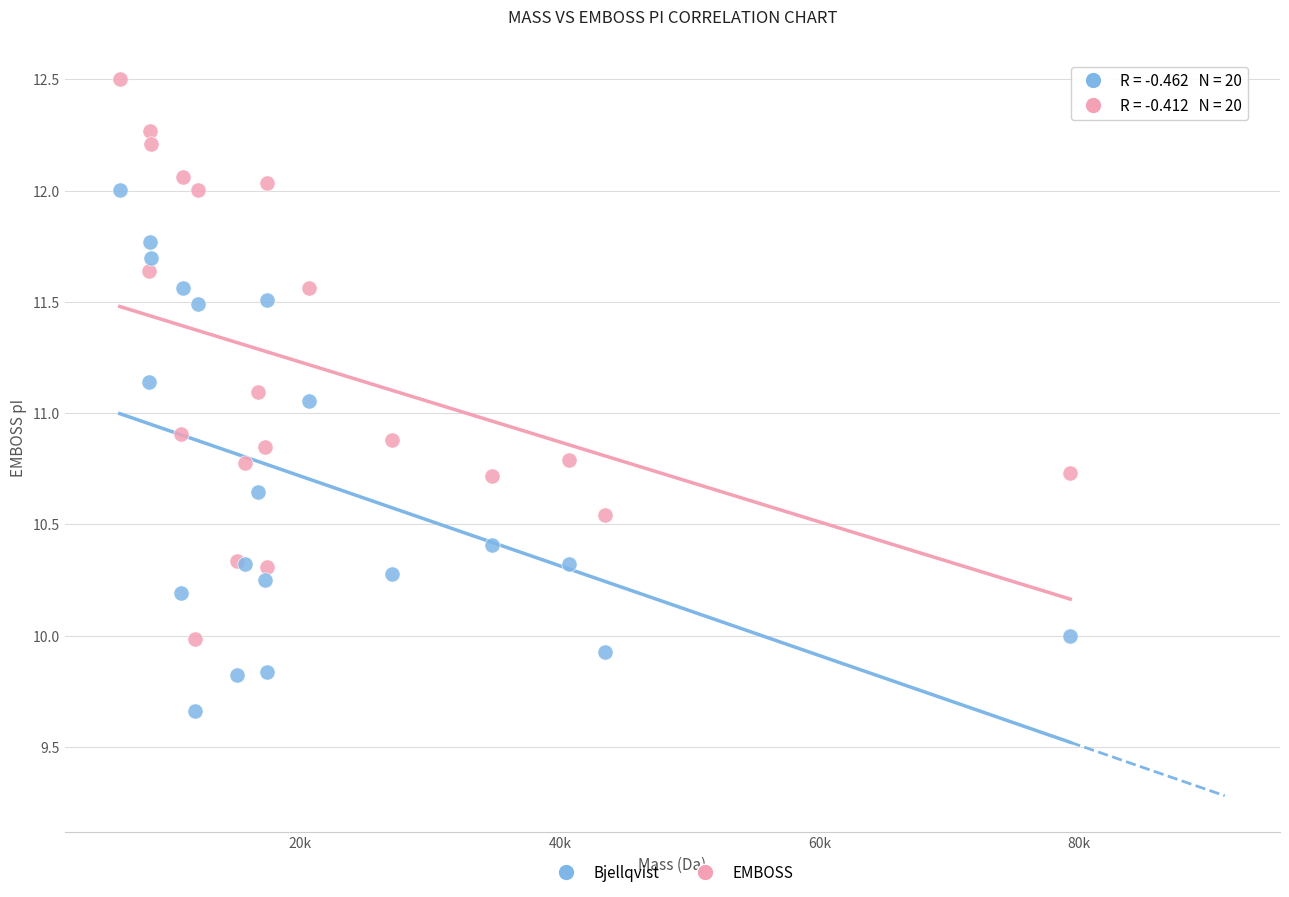

In the EMBOSS series, what Y value is closest to 11?

10.9